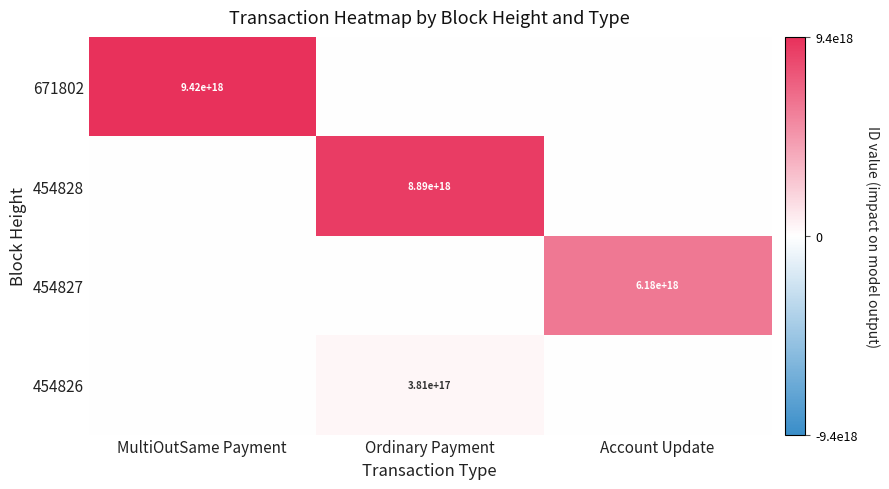

Is the value of 671802 at MultiOutSame Payment greater than the value of 454828 at Ordinary Payment?

Yes